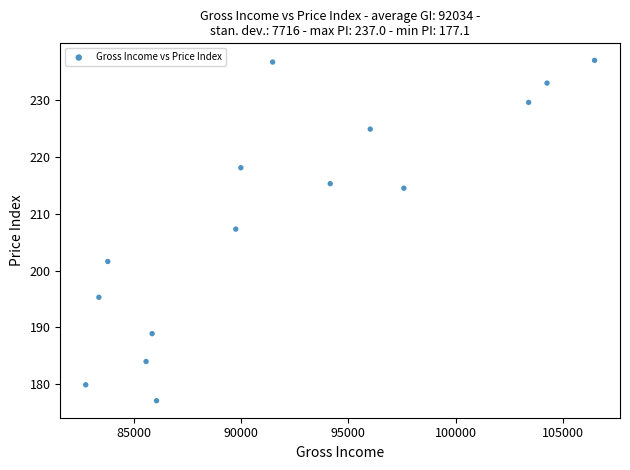

What is the range of X values (max minus min)?

23720.0